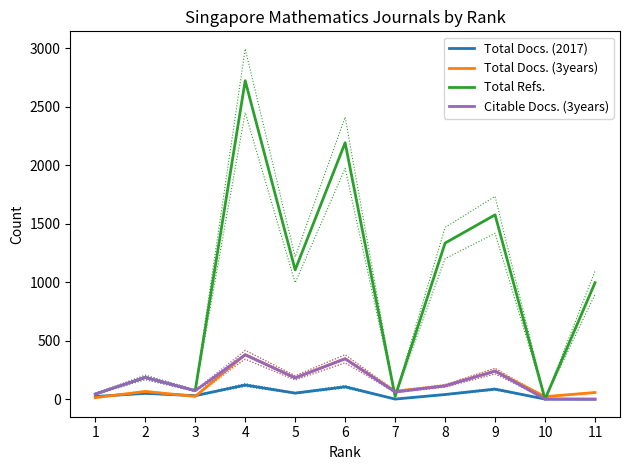

What is the difference between the Total Docs. (3years) values at 3 and 5?

159